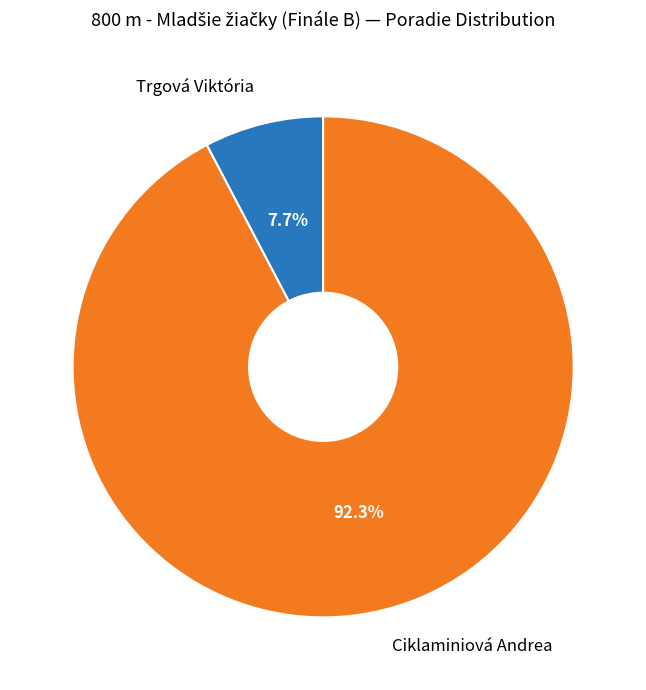

To the nearest percent, what is the combined percentage of Ciklaminiová Andrea and Trgová Viktória?

100%